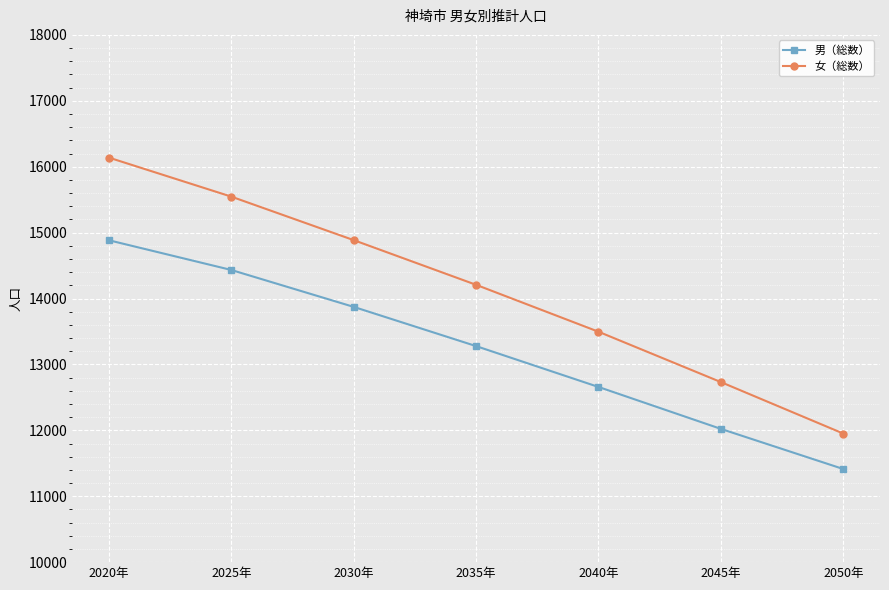

Which label corresponds to the largest value in the chart?

2020年